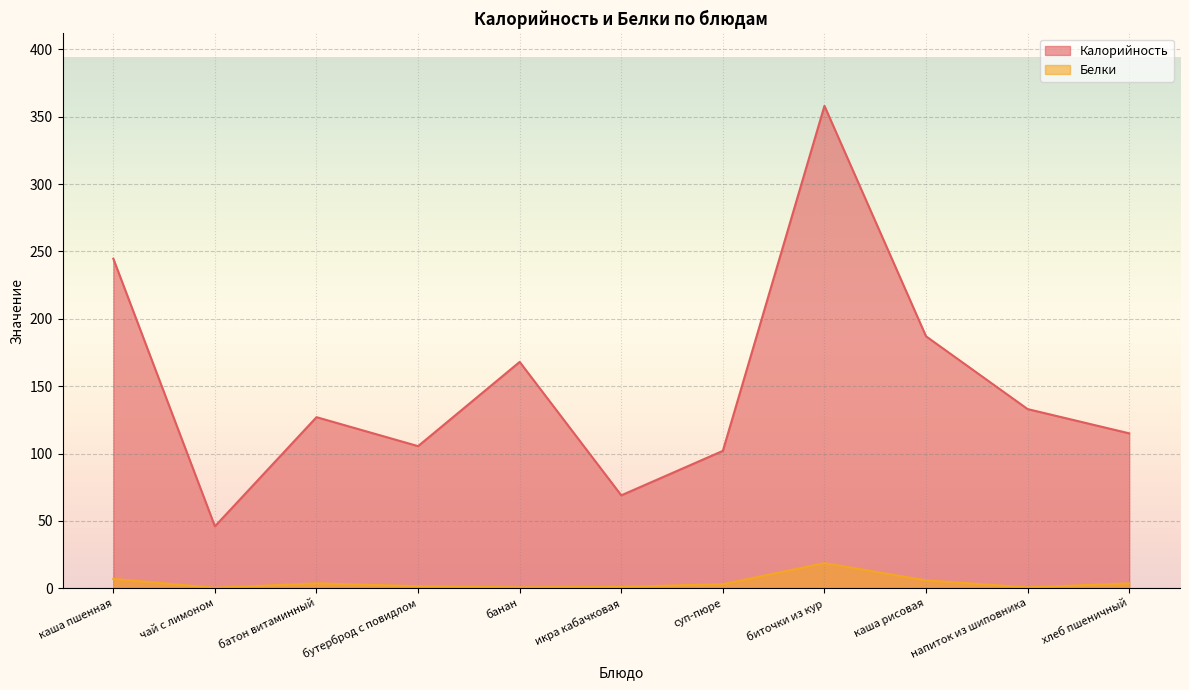

Which series has the largest total across all categories?

Калорийность